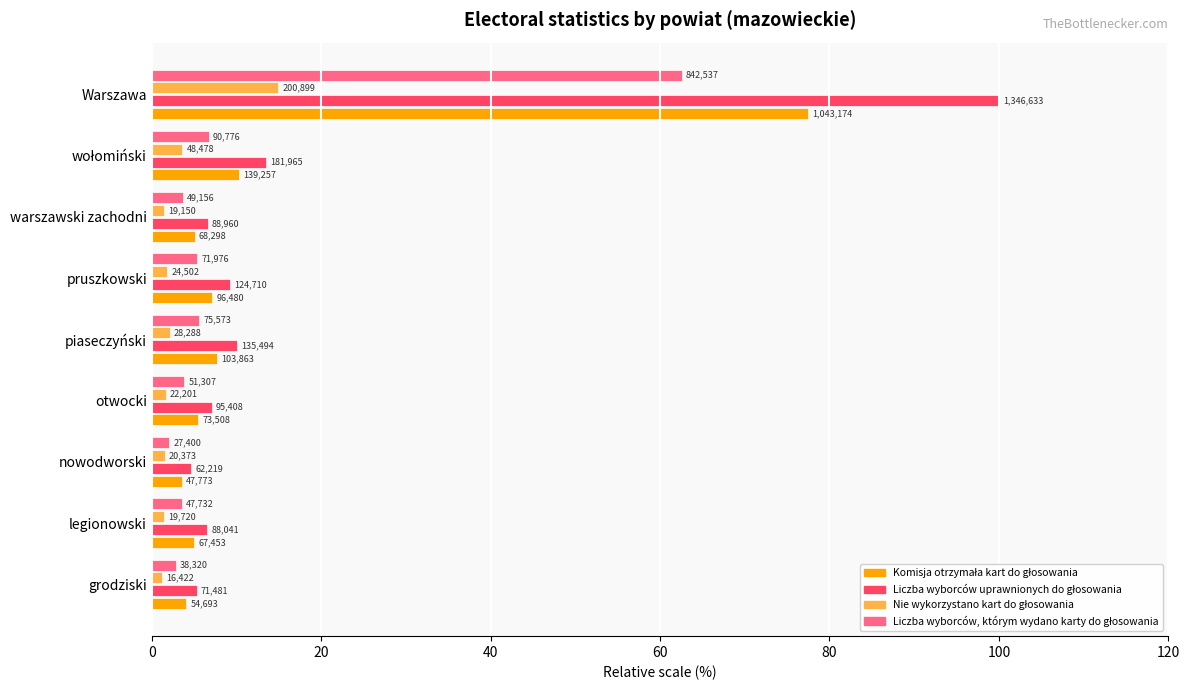

What is the difference between the maximum and minimum values in the Liczba wyborców, którym wydano karty do głosowania series?

60.5